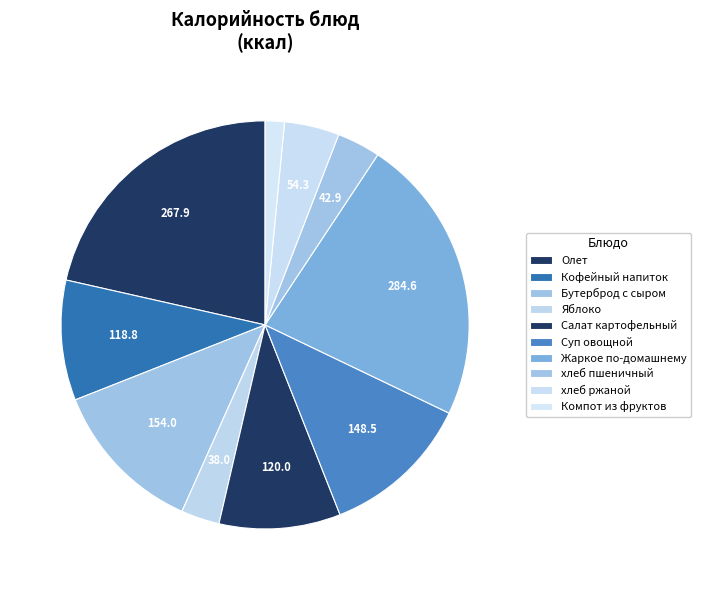

True or false: Суп овощной accounts for 12% of the total.

True